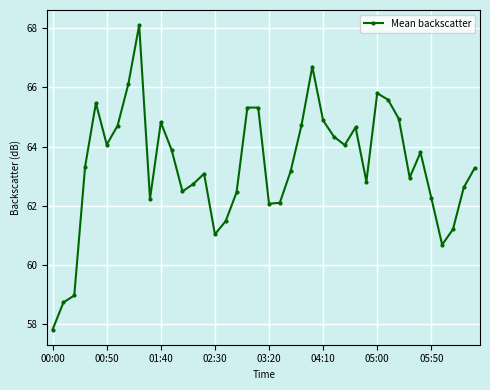

What is the difference between the second highest and minimum values?

8.9